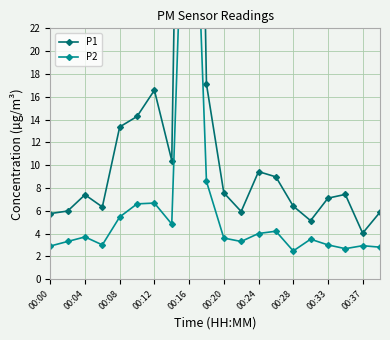

Is it true that P1 equals 3.8 at 11?

False